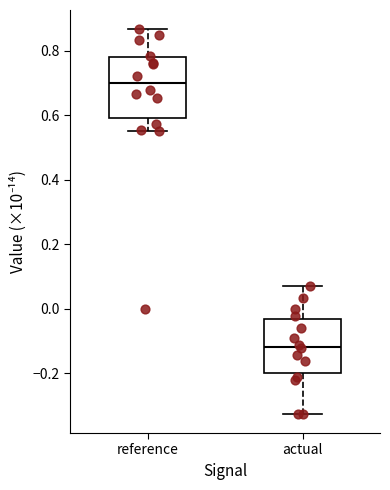

Which box has the highest median line?

reference